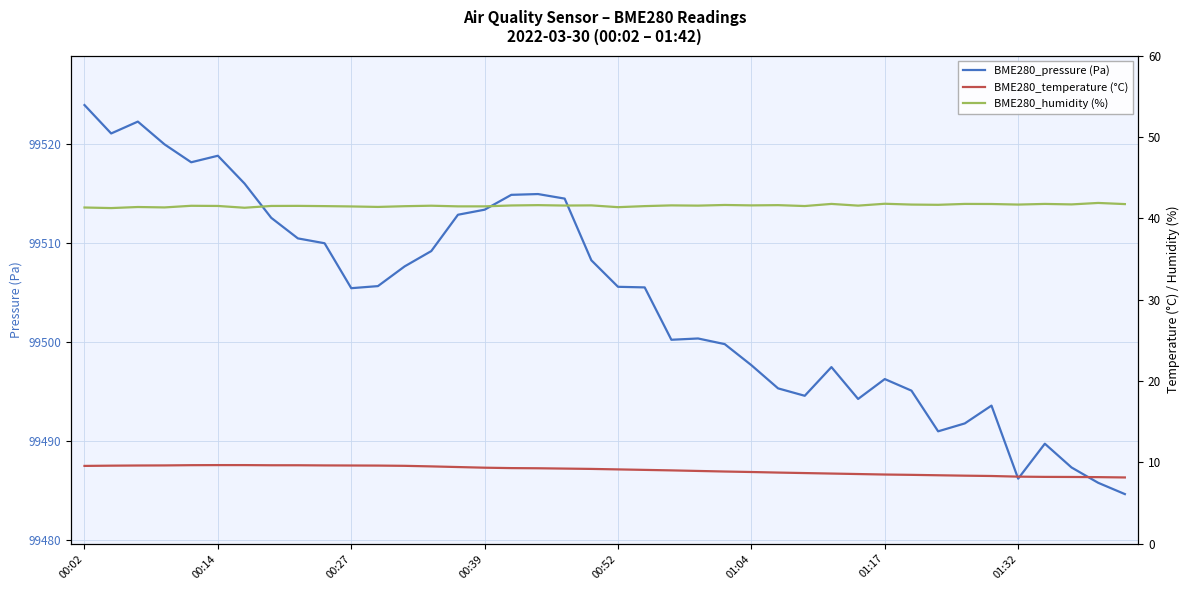

What is the smallest value displayed?

8.1